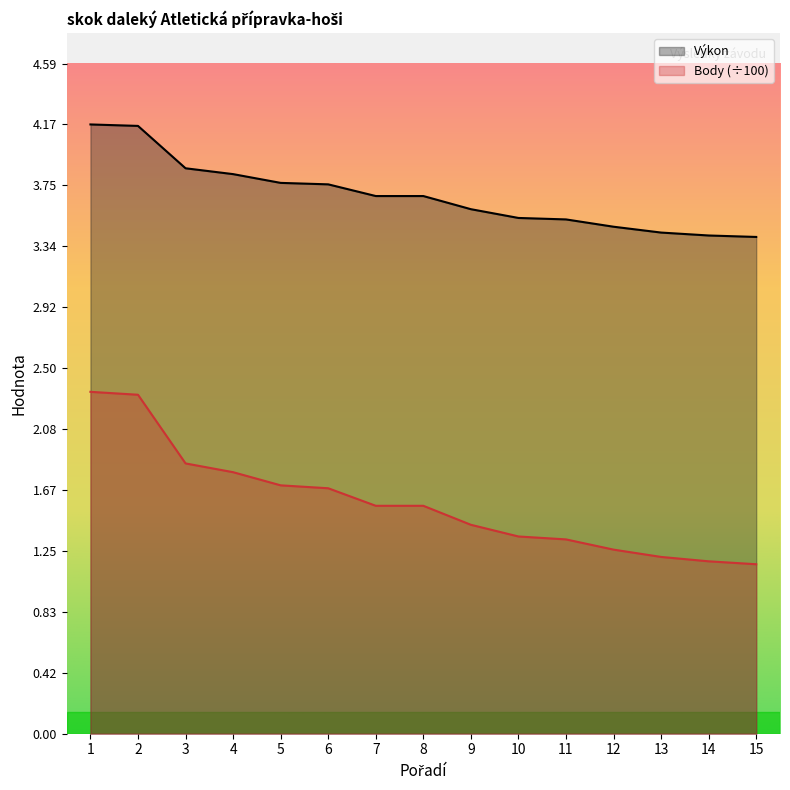

What is the sum of all Výkon values?

55.3